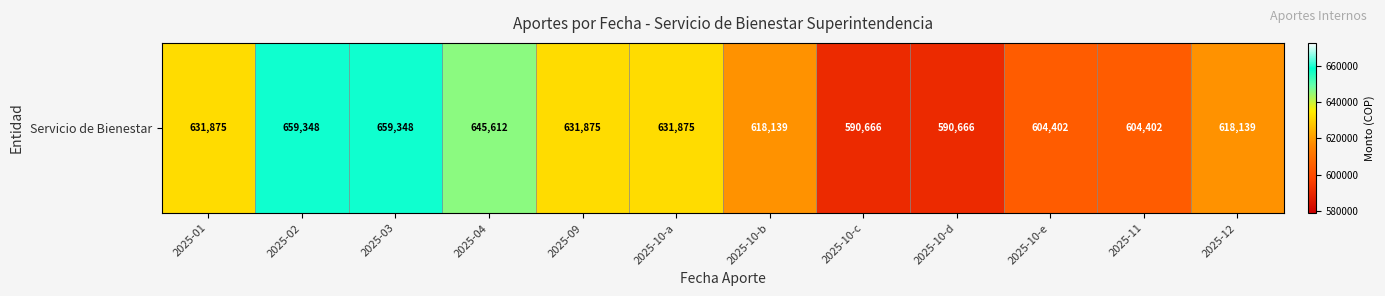

At which label does the data first exceed 631875?

2025-02